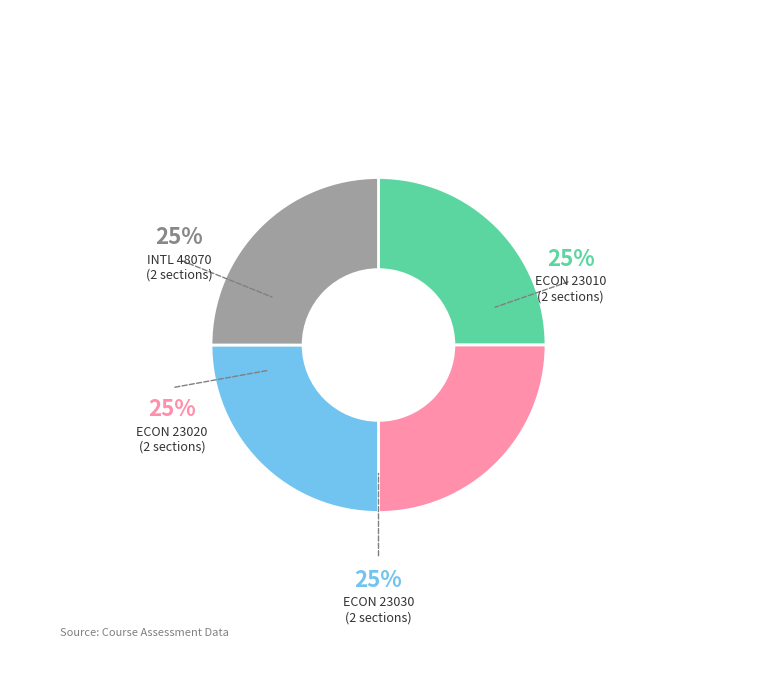

Is there a majority slice in this chart?

No